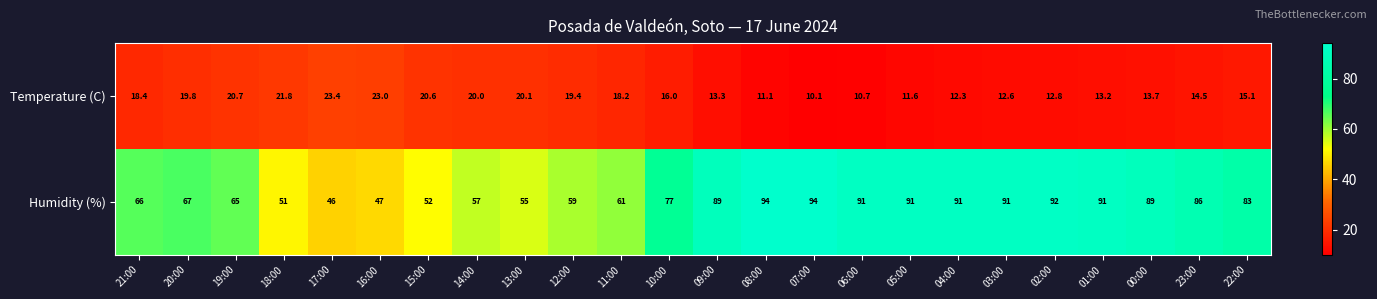

What is the average value of the Humidity (%) series?

74.4